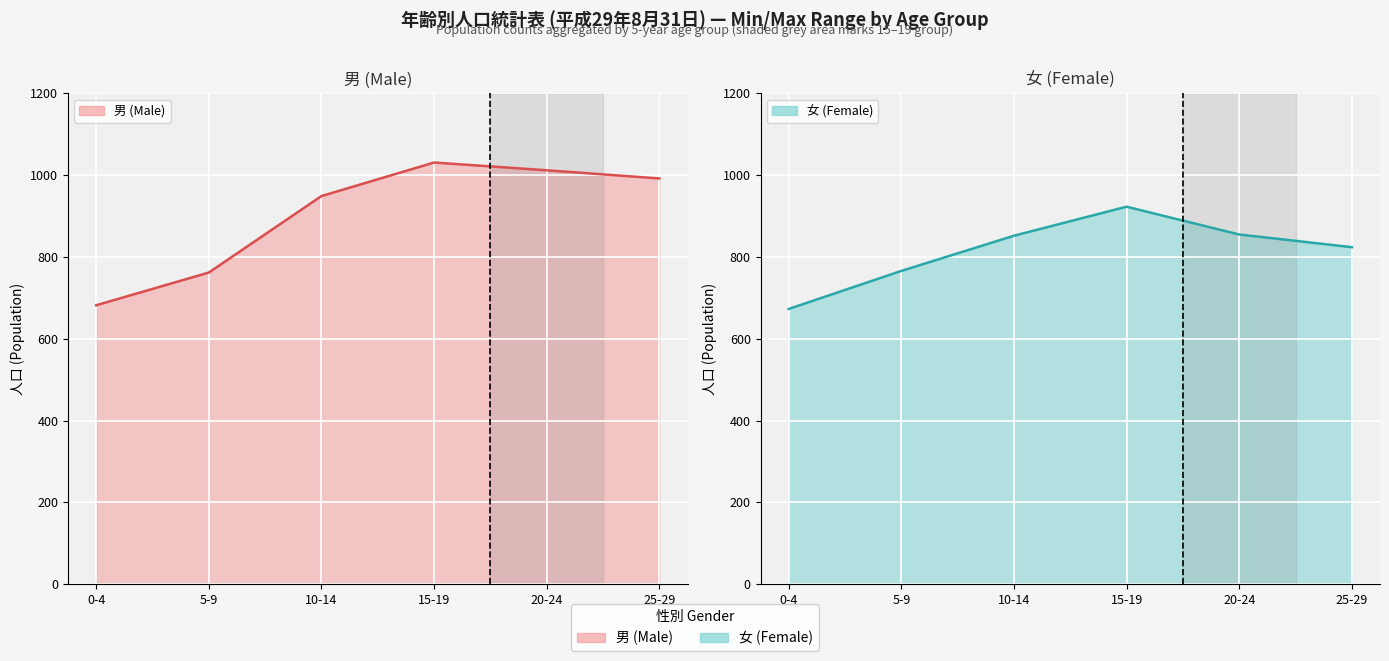

How many times do 男 (Male) line and 女 (Female) line cross each other?

2